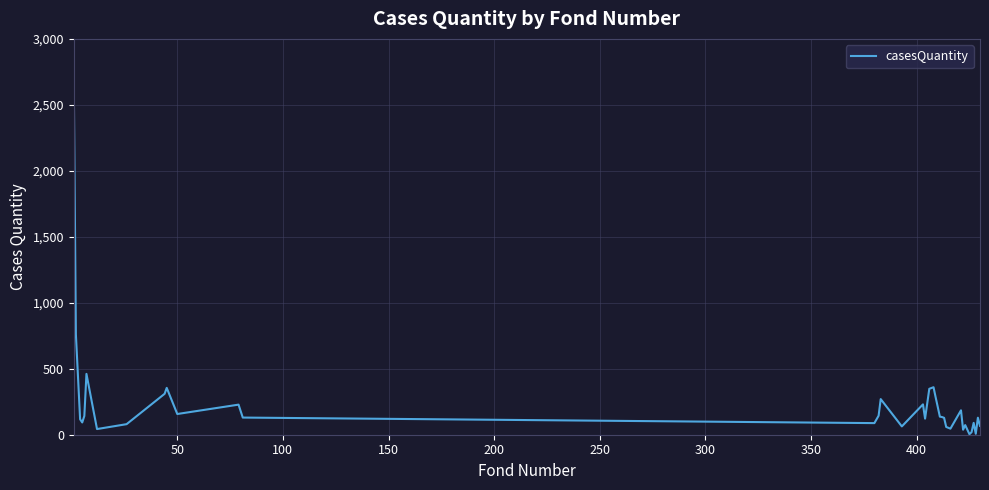

What is the maximum value shown in the chart?

2668